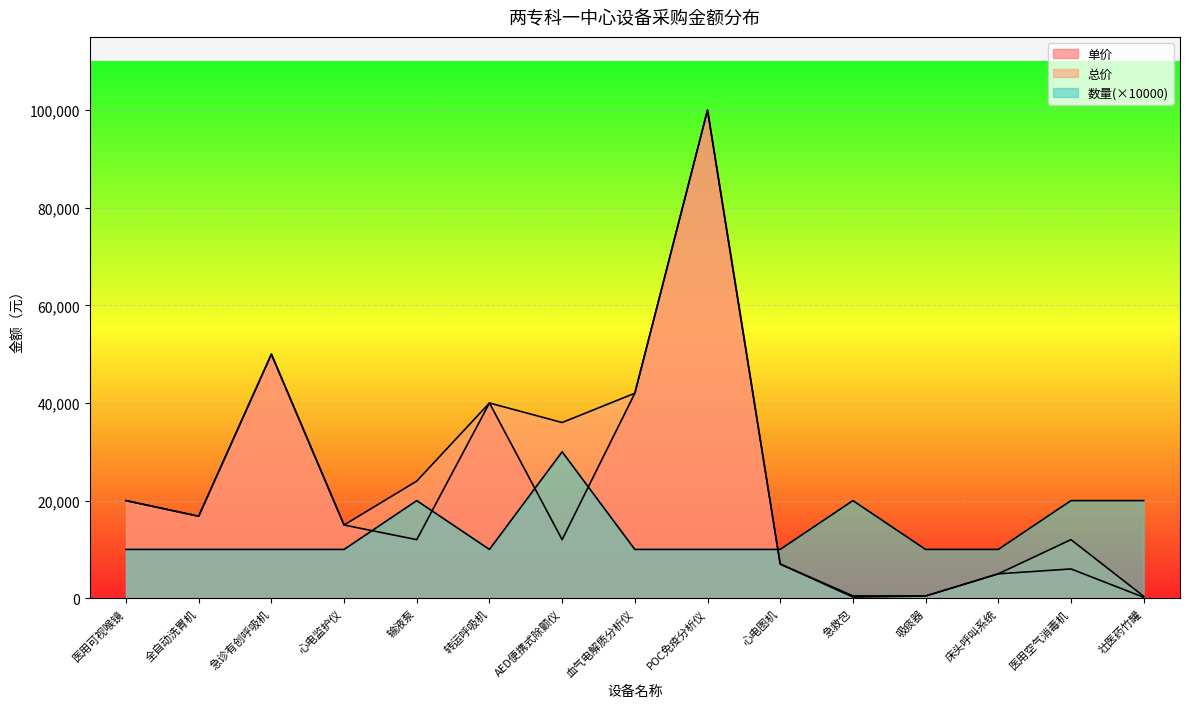

What is the label of the 6th point from the left?

转运呼吸机